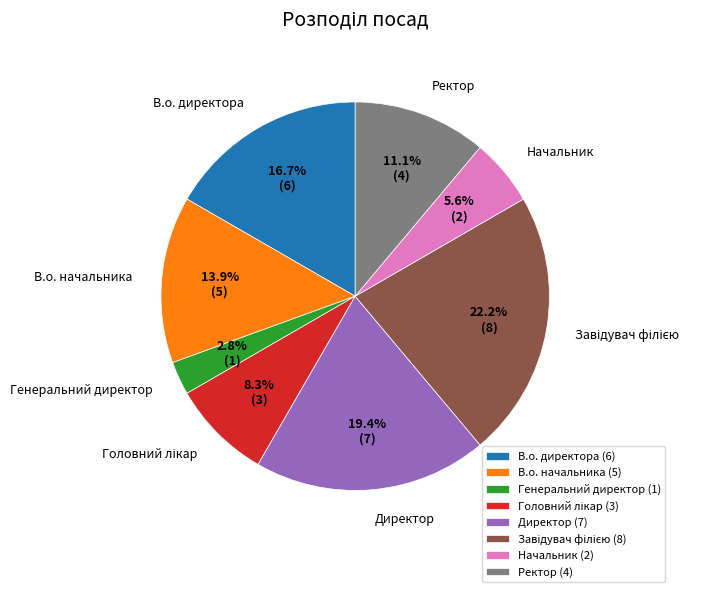

To the nearest percent, what percentage of the pie is В.о. начальника?

14%